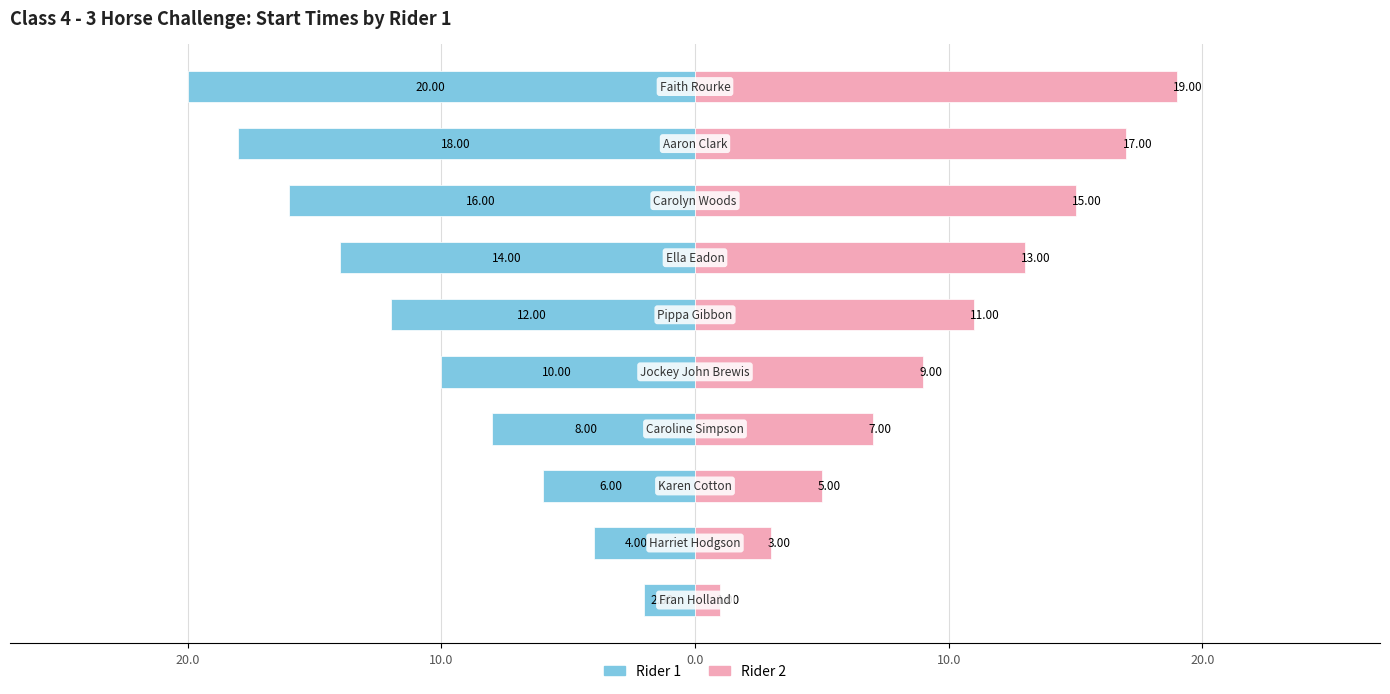

True or false: Rider 2 has a value of 1.6 at 30.0.

False